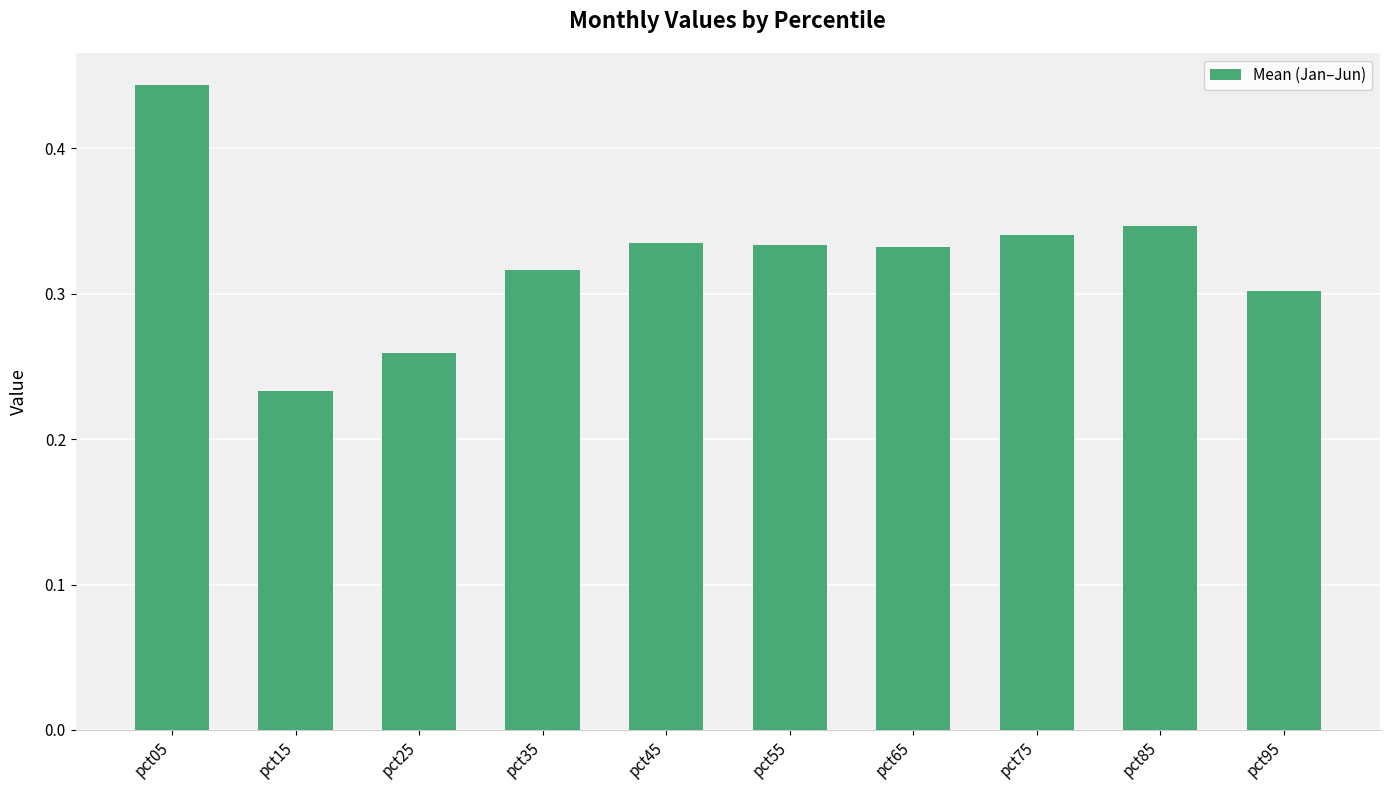

What is the change in value from pct15 to pct35?

+0.1